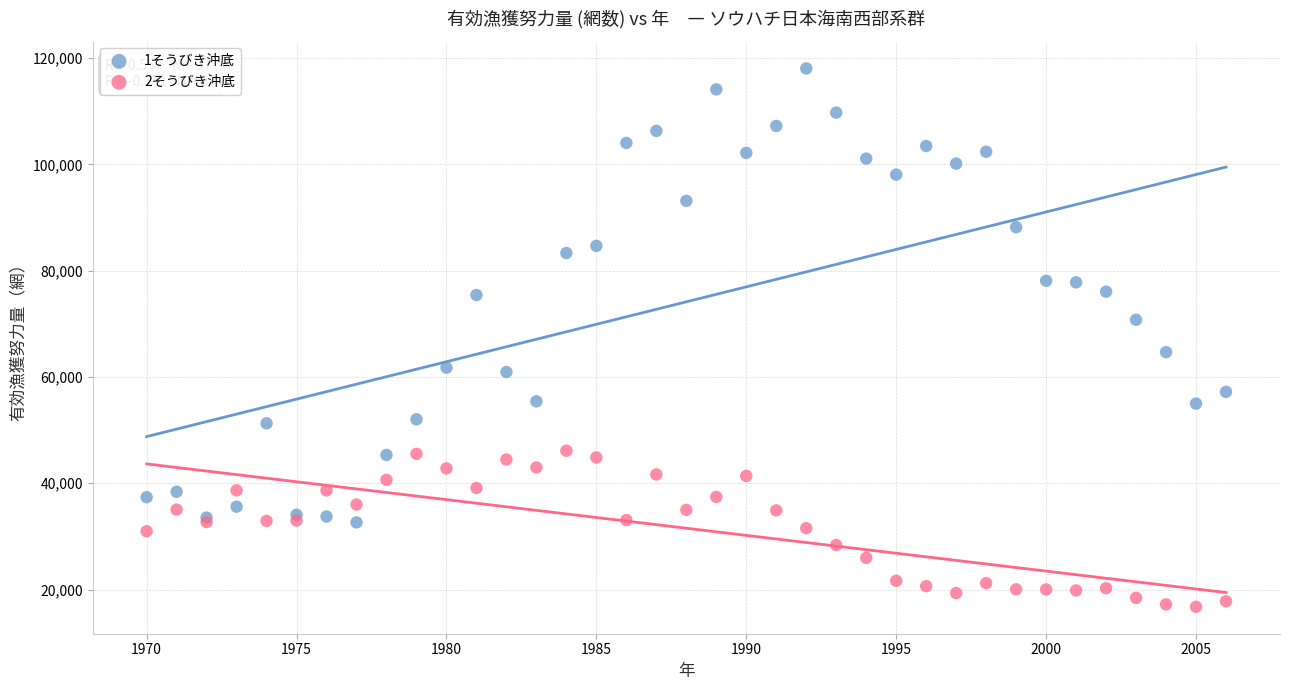

Which series has the widest spread of Y values?

1そうびき沖底